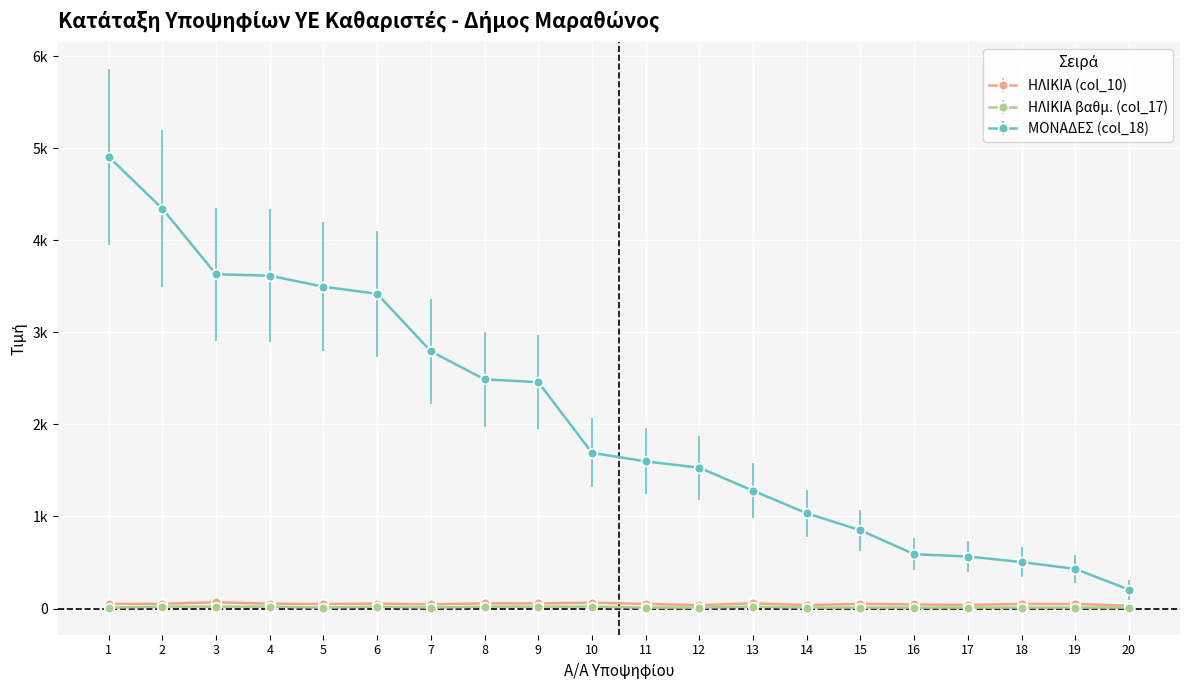

What is the approximate value of ΗΛΙΚΙΑ (col_10) at 18?

49